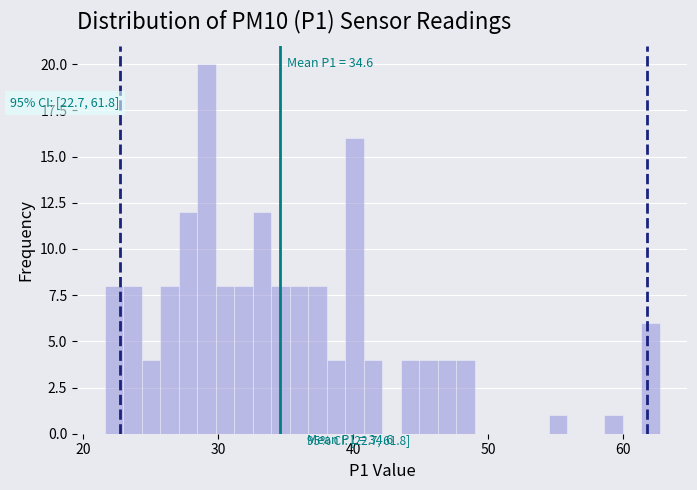

Around what value on the x-axis is the tallest bar? Give the approximate position of its centre, as read against the axis.

29